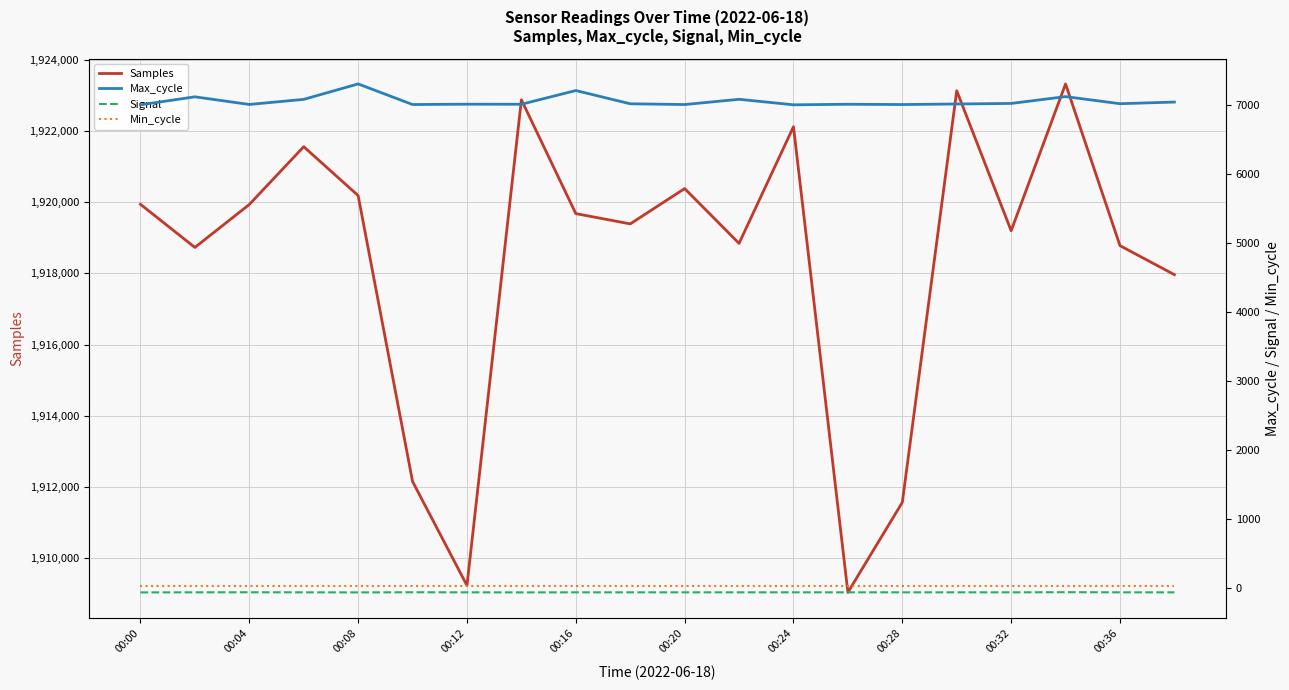

Which series has the widest spread of values?

Samples